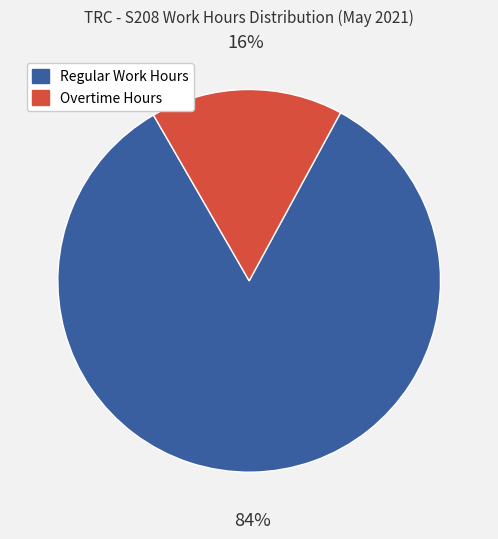

Rank the categories by value from lowest to highest.

Overtime Hours, Regular Work Hours